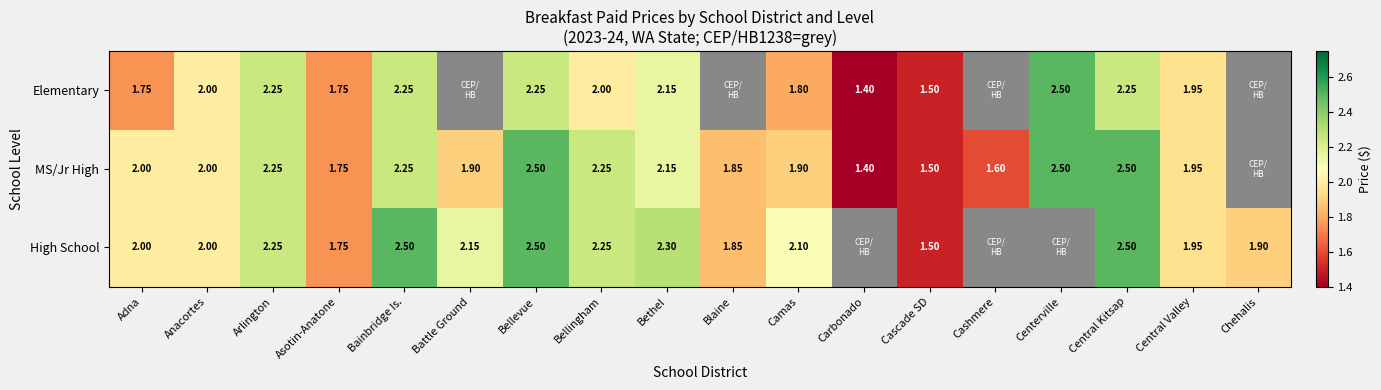

Is the value of High School at Asotin-Anatone greater than the value of MS/Jr High at Bellingham?

No